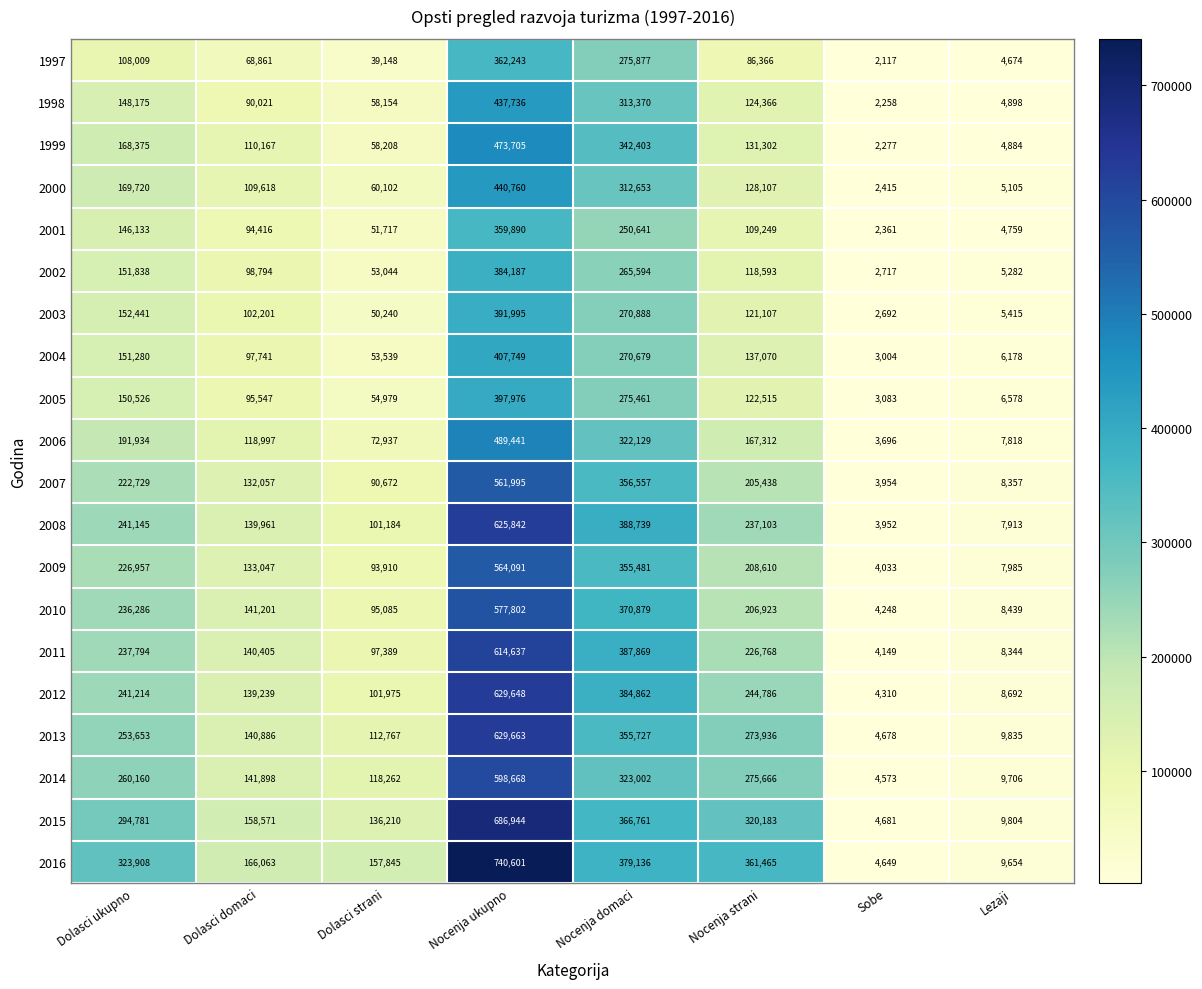

Count the 2002 values in the range 53044 to 265594.

5